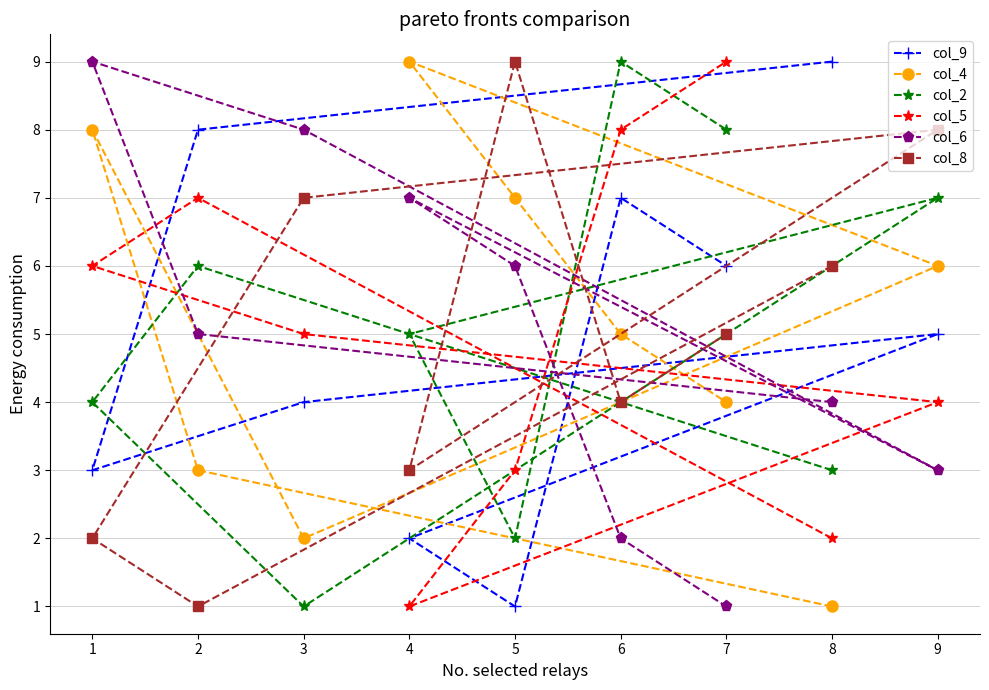

What is the difference between the maximum and minimum values in the col_5 series?

8